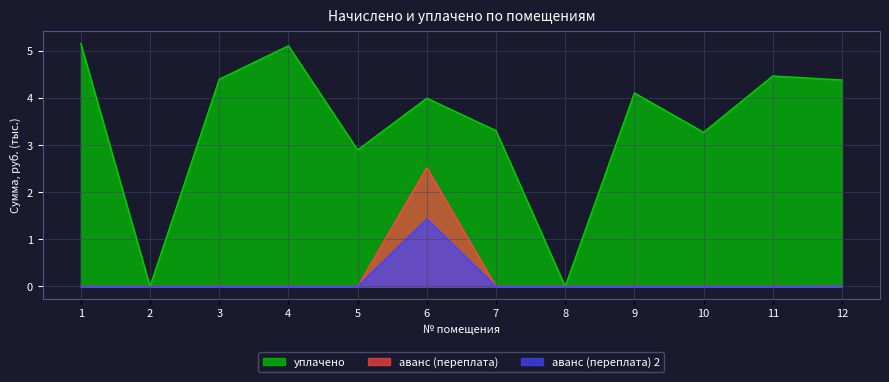

True or false: аванс (переплата) 2 has more than 0 interior local peaks.

True